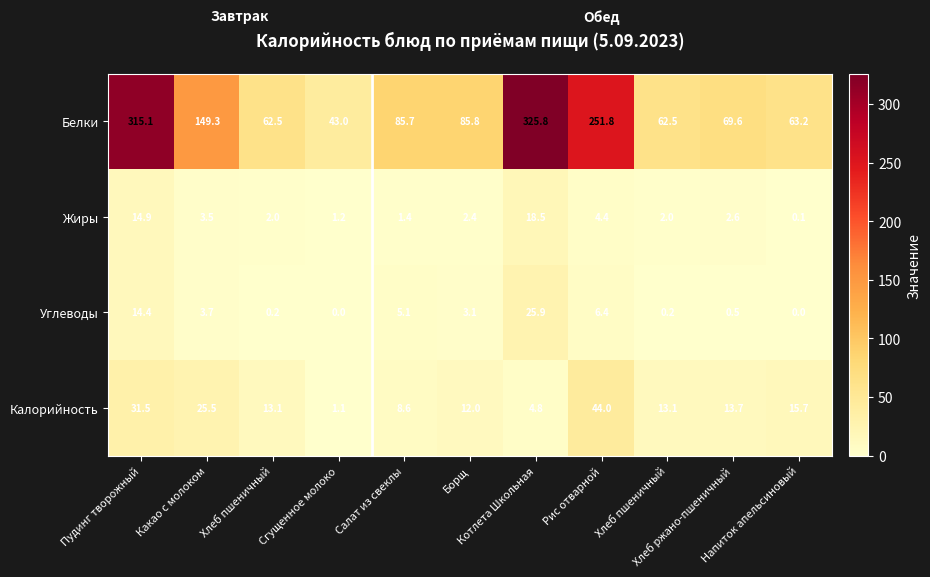

Reading left to right, extract all data points from this chart.

Белки: Пудинг творожный=315.1	Какао с молоком=149.3	Хлеб пшеничный=62.5	Сгущенное молоко=43.0	Салат из свеклы=85.7	Борщ=85.8	Котлета Школьная=325.8	Рис отварной=251.8	Хлеб пшеничный=62.5	Хлеб ржано-пшеничный=69.6	Напиток апельсиновый=63.2
Жиры: Пудинг творожный=14.9	Какао с молоком=3.5	Хлеб пшеничный=2.0	Сгущенное молоко=1.2	Салат из свеклы=1.4	Борщ=2.4	Котлета Школьная=18.5	Рис отварной=4.4	Хлеб пшеничный=2.0	Хлеб ржано-пшеничный=2.6	Напиток апельсиновый=0.1
Углеводы: Пудинг творожный=14.4	Какао с молоком=3.7	Хлеб пшеничный=0.2	Сгущенное молоко=0.0	Салат из свеклы=5.1	Борщ=3.1	Котлета Школьная=25.9	Рис отварной=6.4	Хлеб пшеничный=0.2	Хлеб ржано-пшеничный=0.5	Напиток апельсиновый=0.0
Калорийность: Пудинг творожный=31.5	Какао с молоком=25.5	Хлеб пшеничный=13.1	Сгущенное молоко=1.1	Салат из свеклы=8.6	Борщ=12.0	Котлета Школьная=4.8	Рис отварной=44.0	Хлеб пшеничный=13.1	Хлеб ржано-пшеничный=13.7	Напиток апельсиновый=15.7